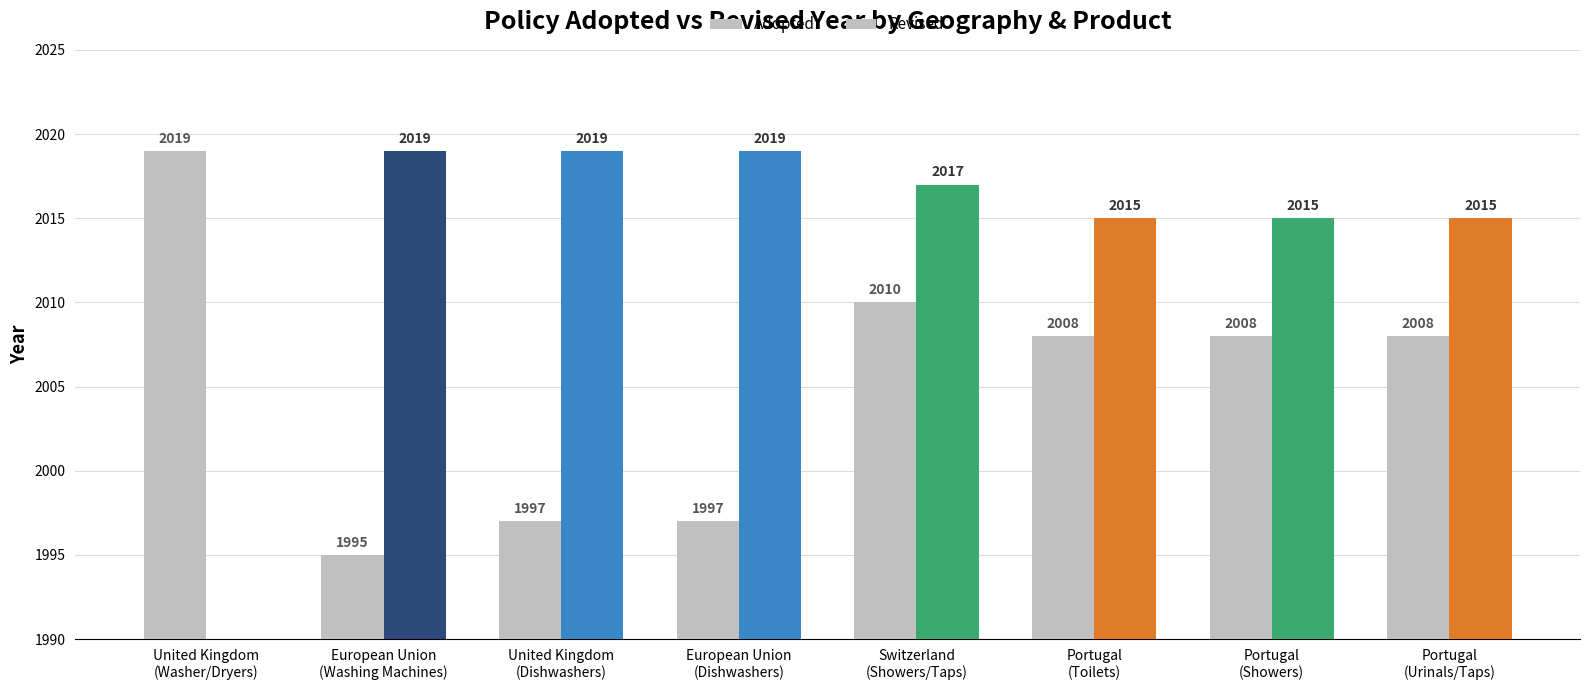

What is the difference between the second highest and second lowest values in the Revised series?

4